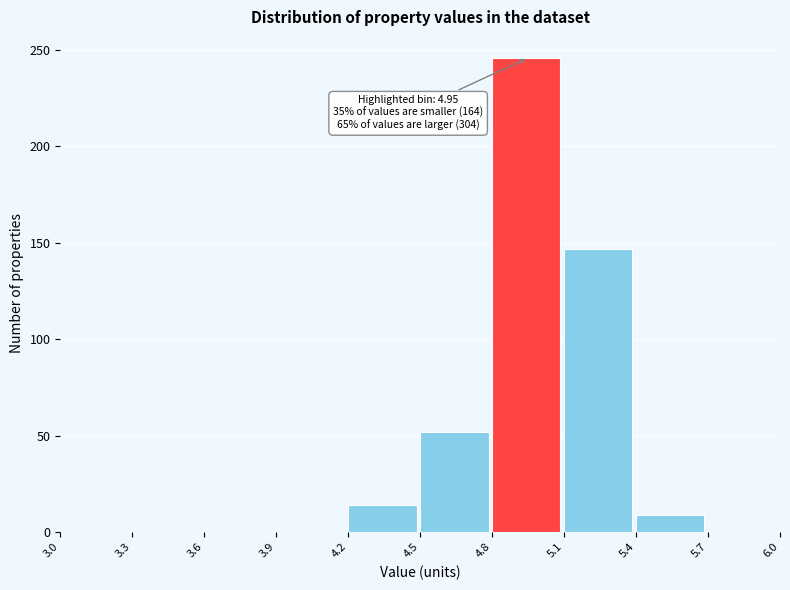

Which range on the x-axis has the tallest bar?

4.8 to 5.1